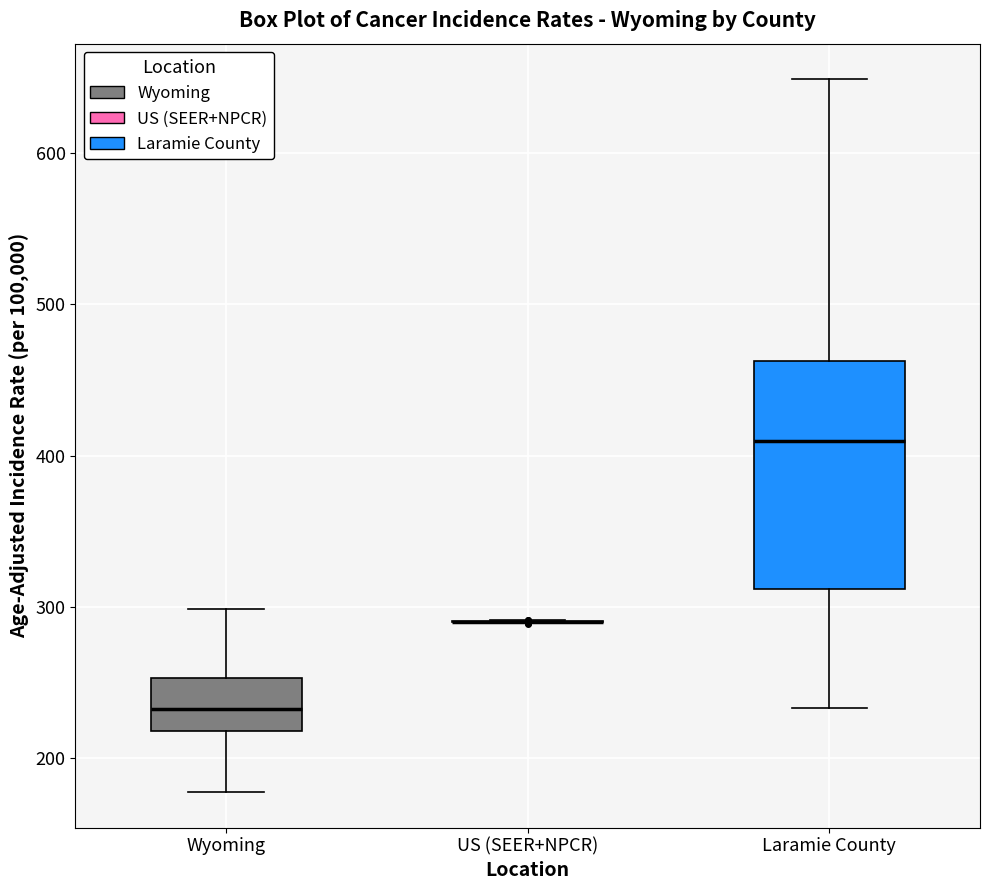

Reading left to right, read every box against the y-axis: the position of its median line, the range the box covers, and the ends of its whiskers. The values are not printed on the chart, so give them approximately, as read against the axis.

Wyoming: median 230, box 220 to 250, whiskers 180 to 300
US (SEER+NPCR): box collapsed to a line at 290, whiskers 290 to 290
Laramie County: median 410, box 310 to 460, whiskers 230 to 650